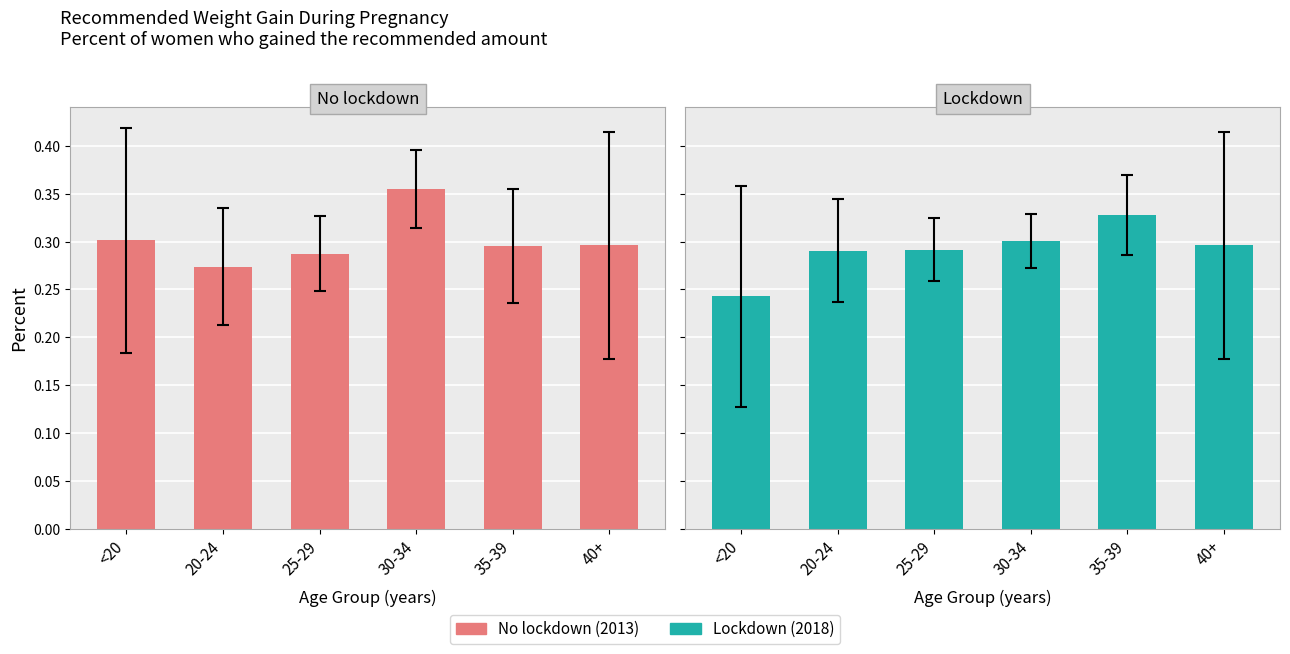

What is the average value of the No lockdown series?

0.3